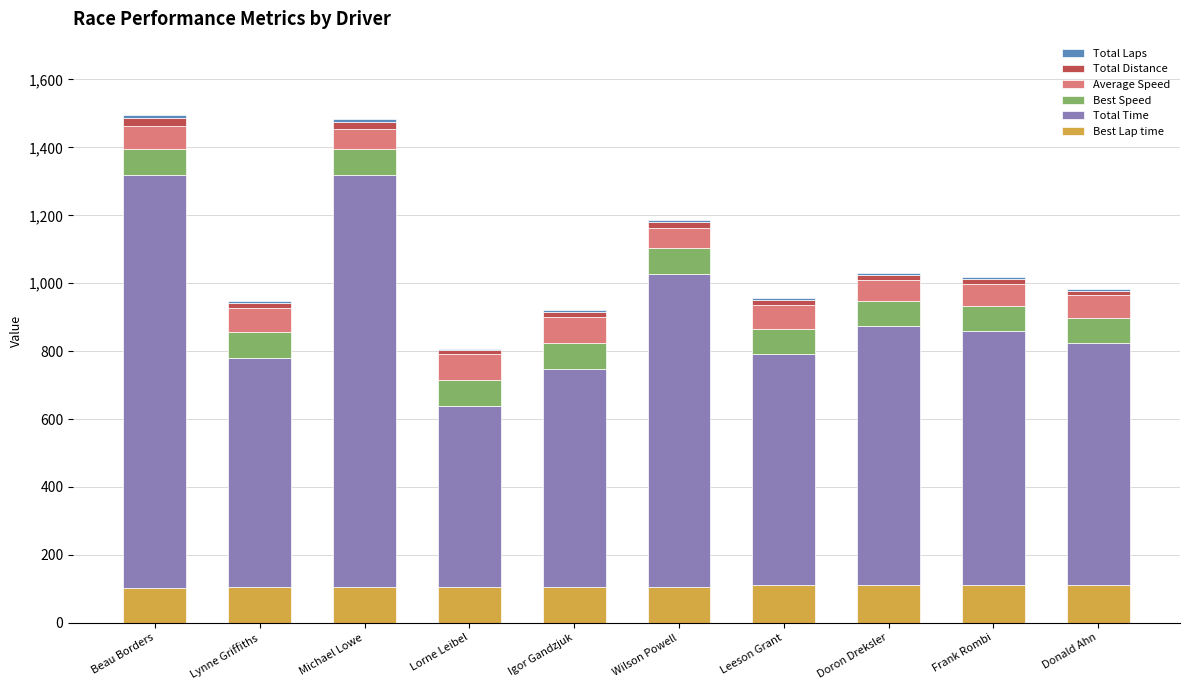

Does the chart contain stacked bars?

Yes